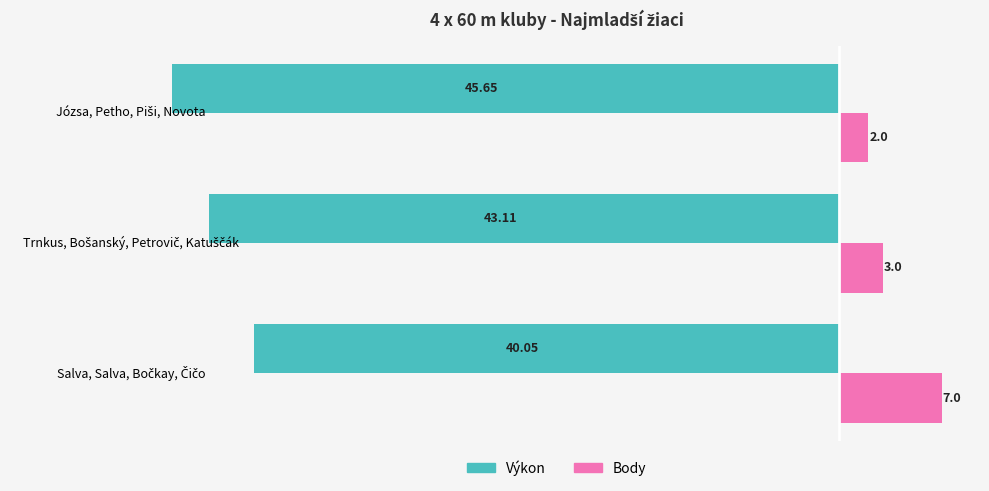

Rank the series by their average value, from lowest to highest.

Výkon, Body